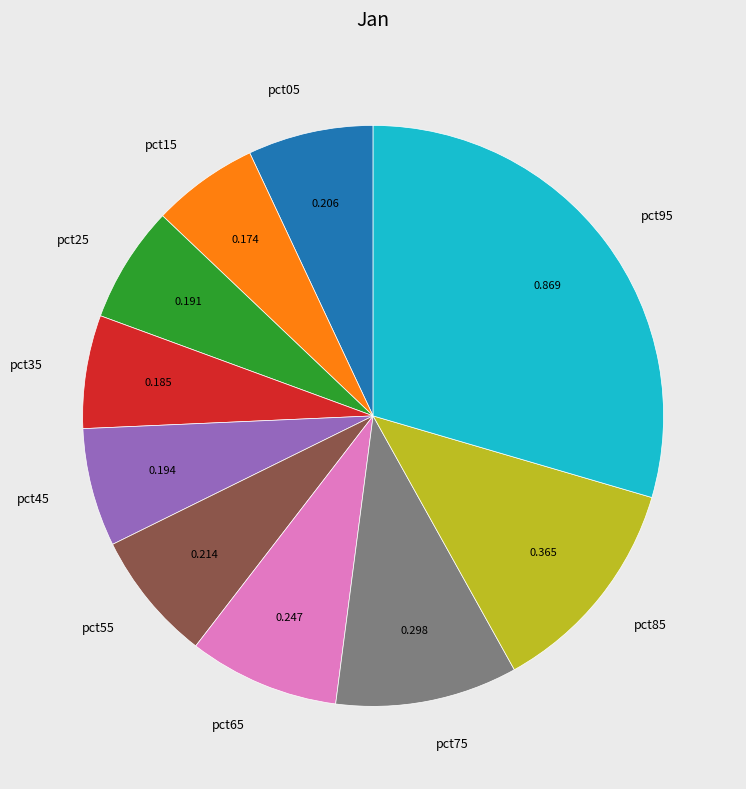

How many slices are in this pie chart?

10